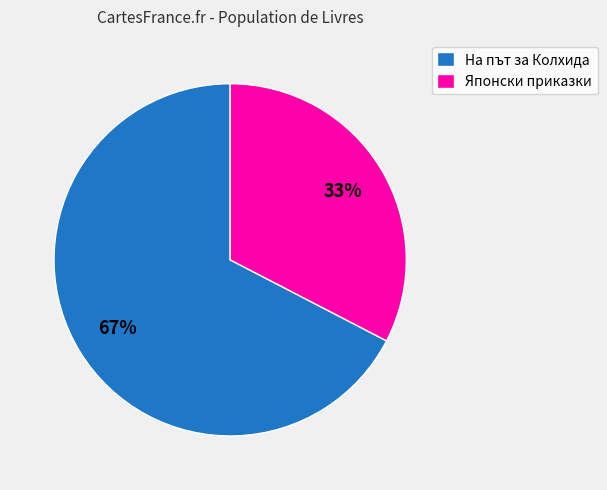

Which has a higher value, Японски приказки or На път за Колхида?

На път за Колхида